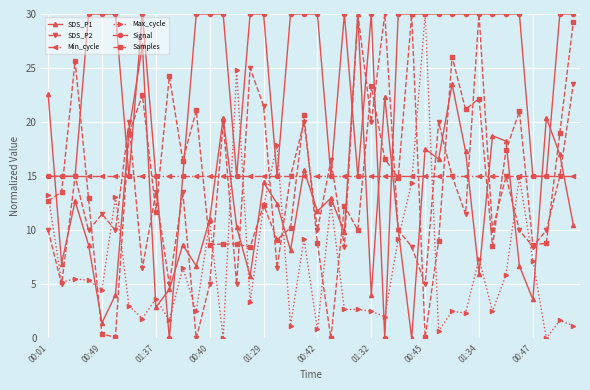

What are all the series names shown in the legend?

SDS_P1, SDS_P2, Min_cycle, Max_cycle, Signal, Samples